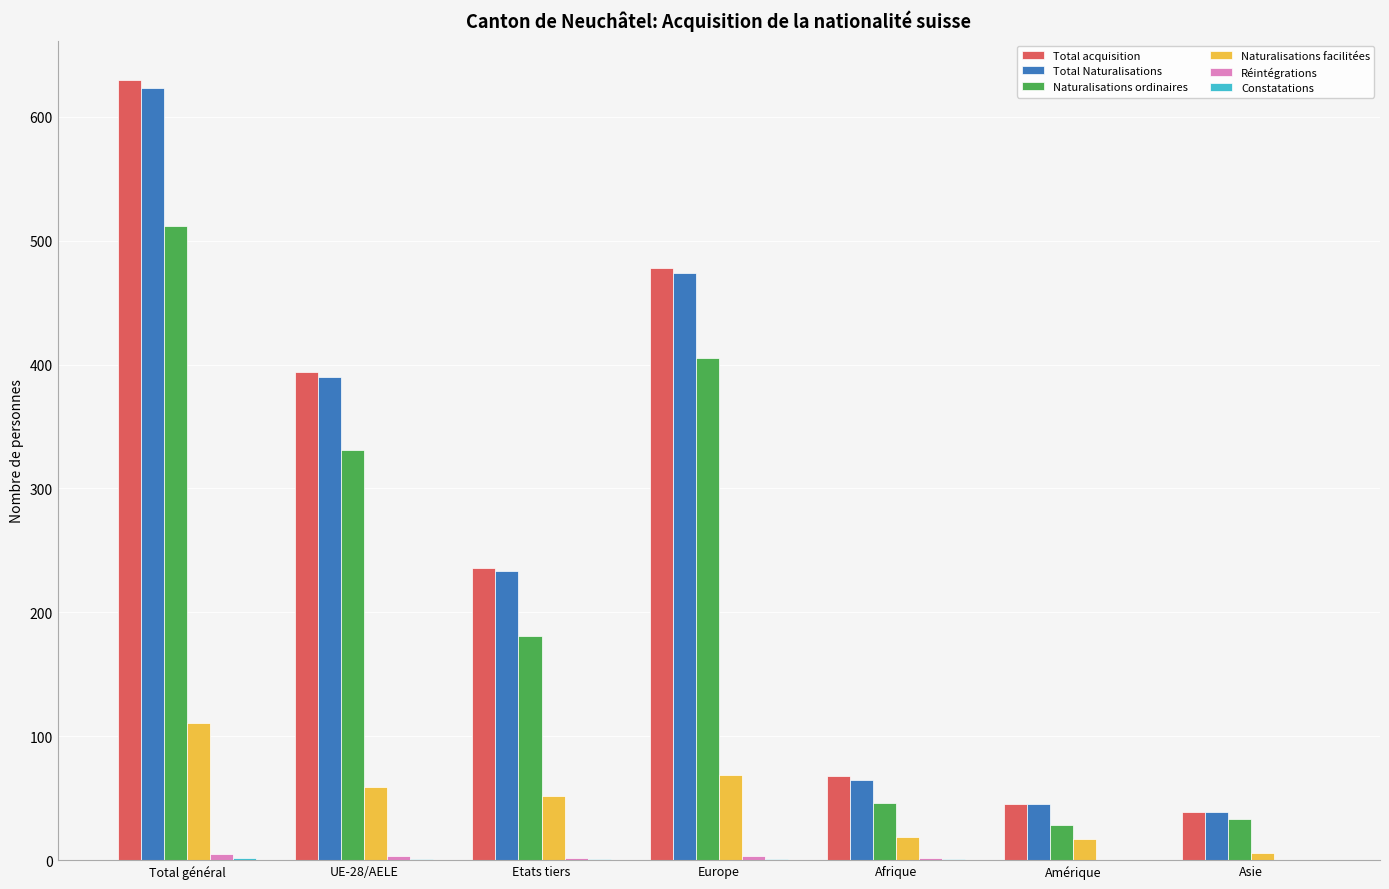

Is it true that Naturalisations facilitées equals 59 at UE-28/AELE?

True